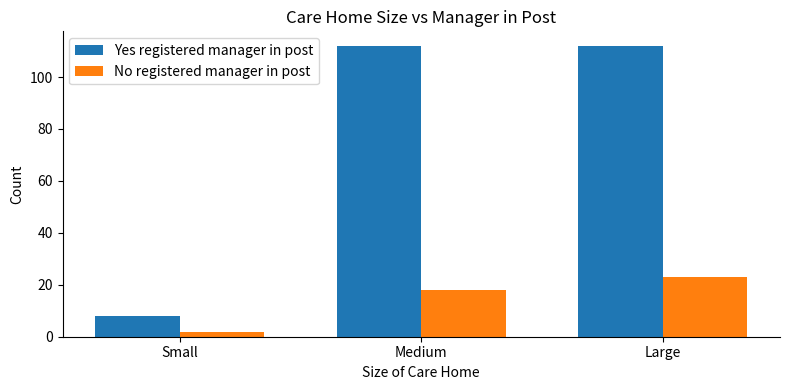

At which label does No registered manager in post reach its minimum?

Small